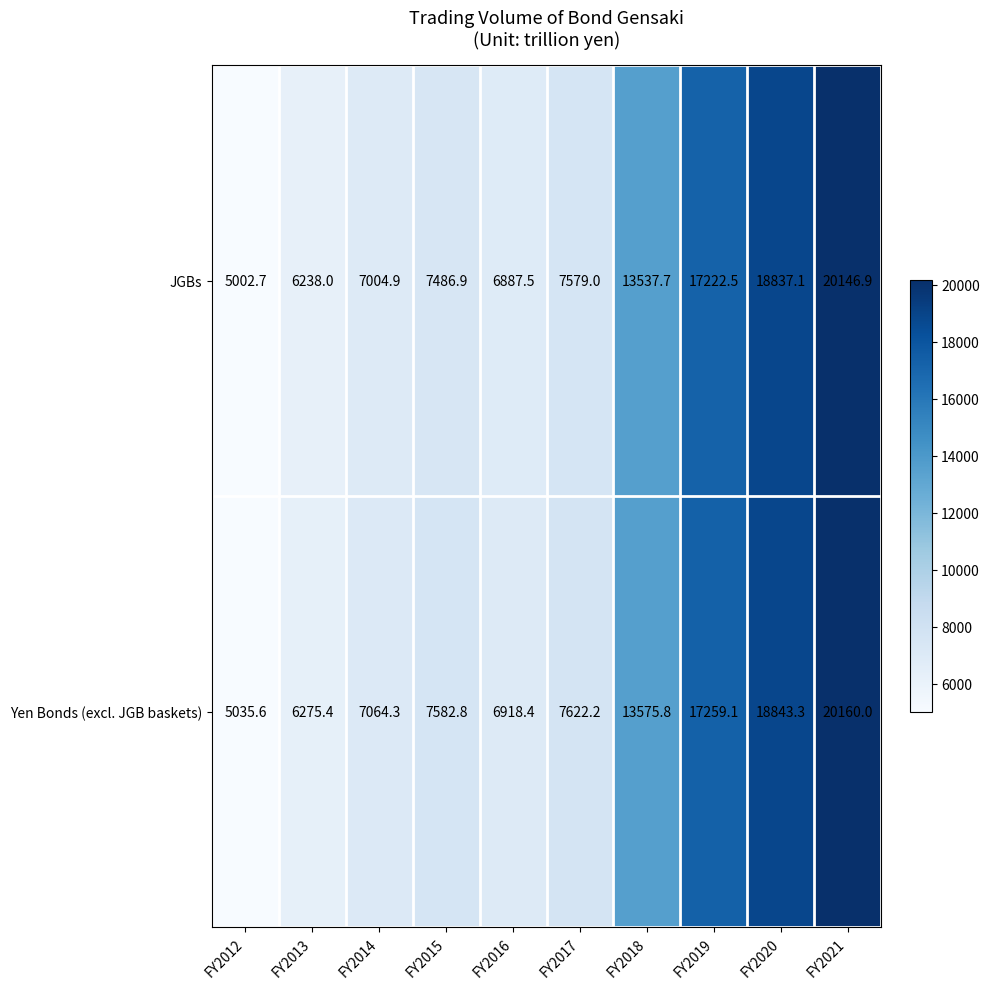

What is the approximate value of Yen Bonds (excl. JGB baskets) at FY2012?

5035.6